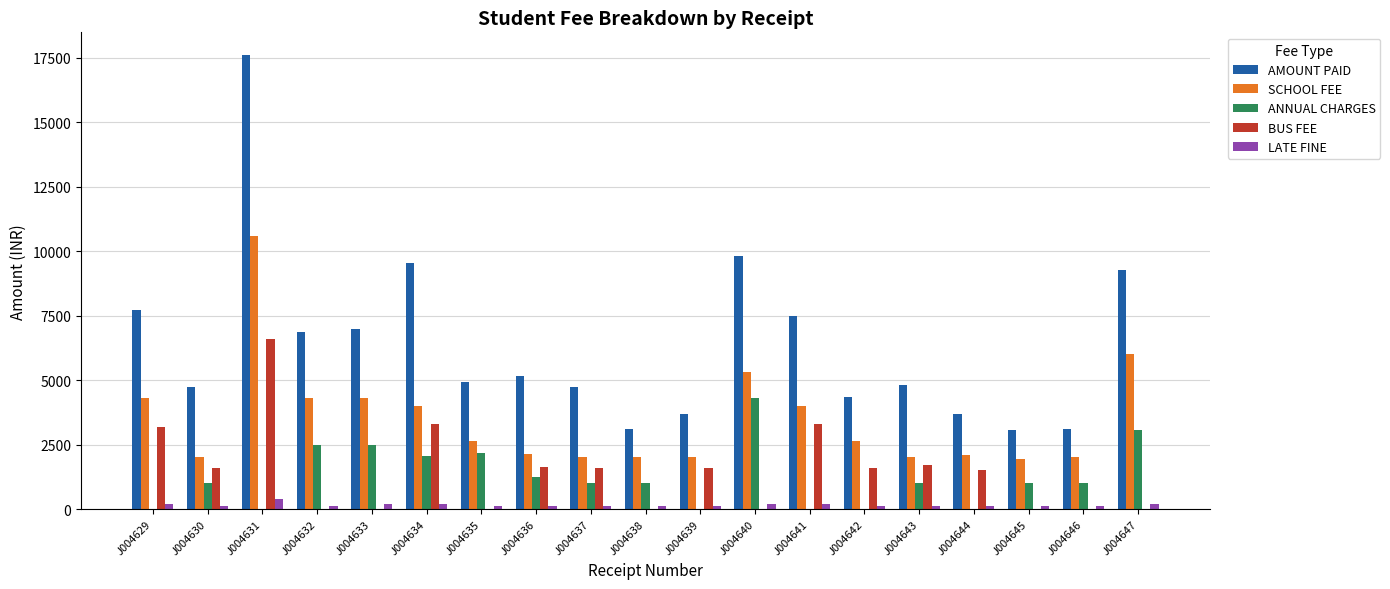

The LATE FINE series shows 400 at J004631. True or false?

True